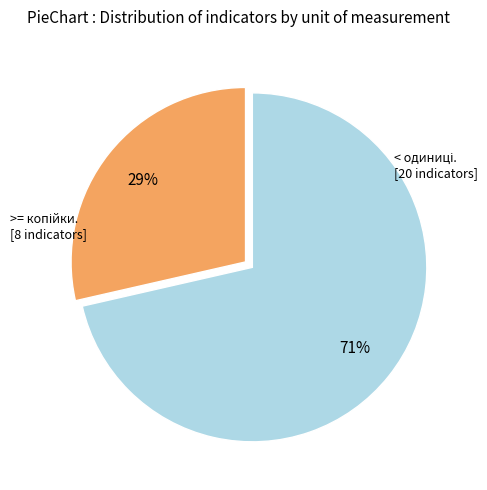

Does any single category account for the majority?

Yes